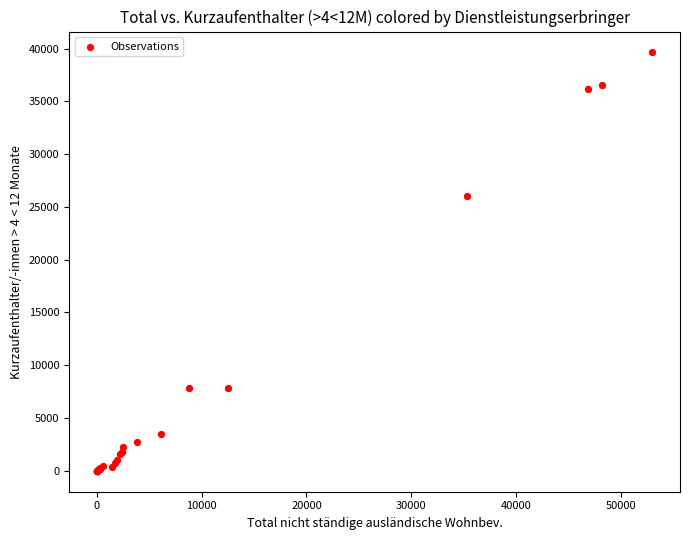

What Y value in the scatter plot is closest to 19817?

26076